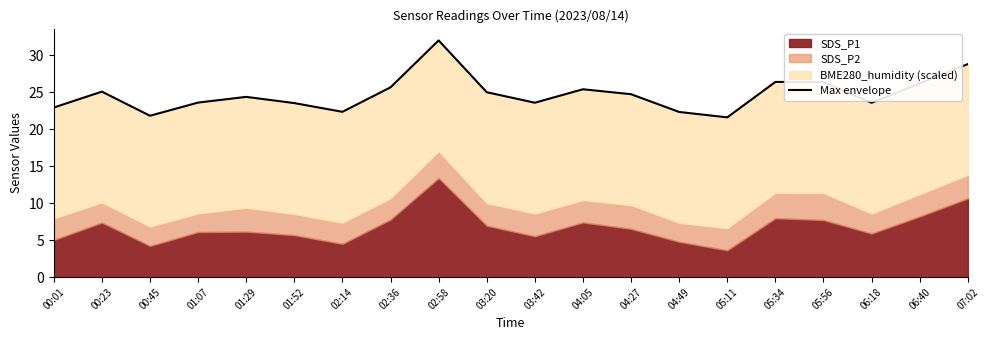

What is the label of the 8th point from the right?

04:27